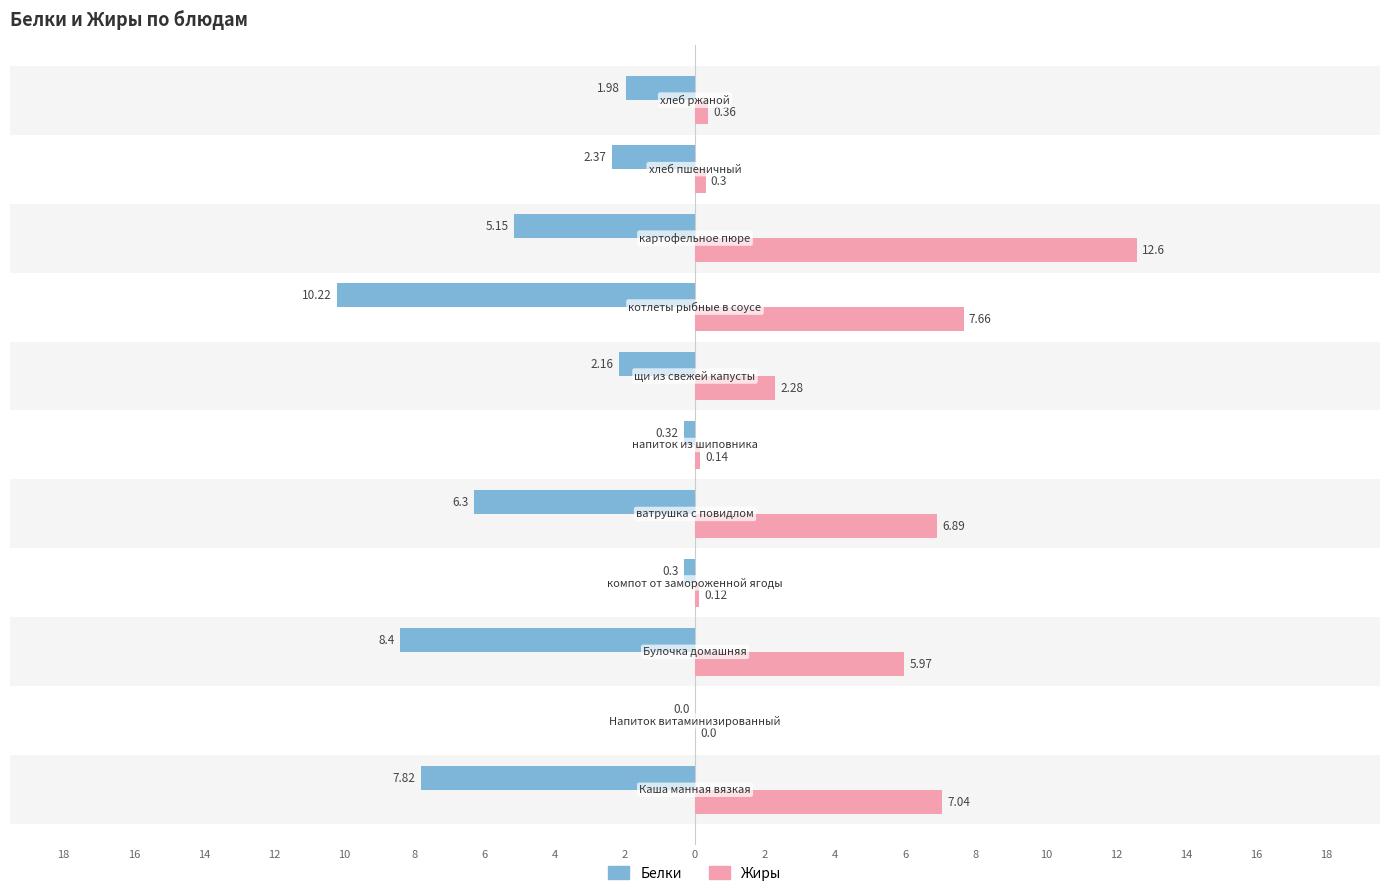

What is the sum of all Жиры values?

43.4